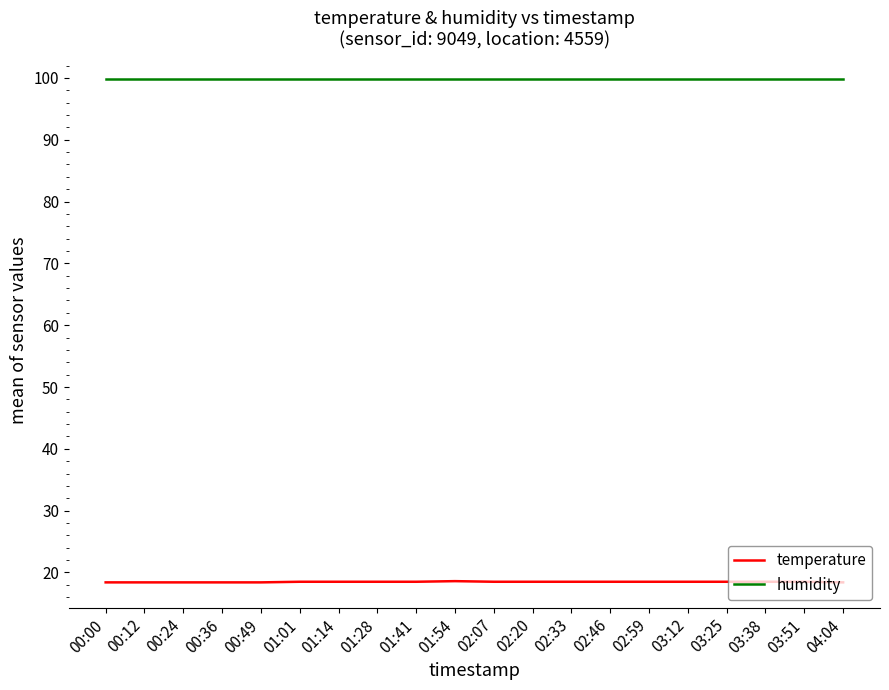

What is the approximate value of temperature at 02:33?

18.5